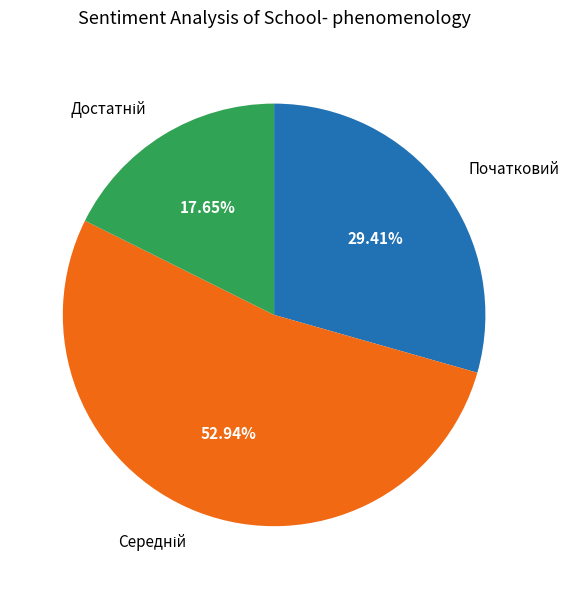

How many slices are in this pie chart?

3